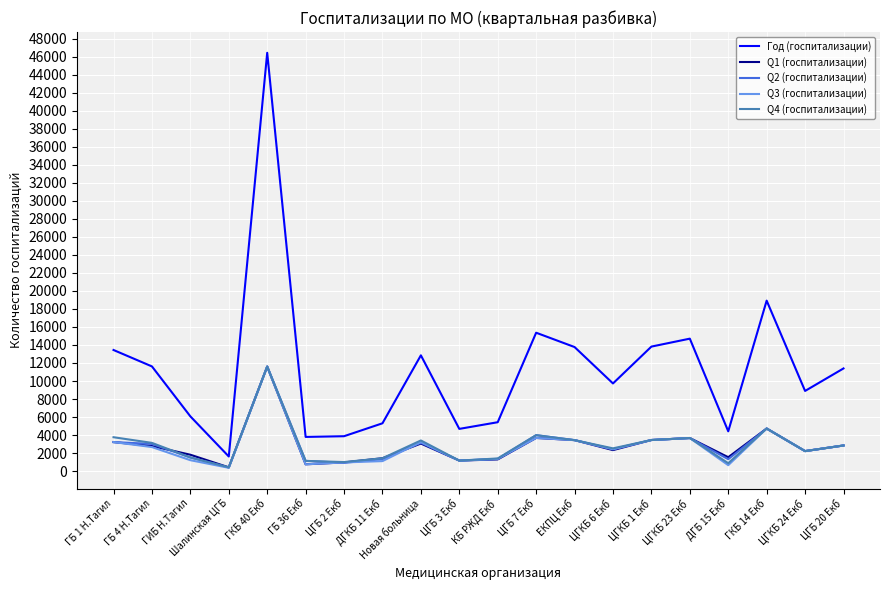

How many categories are shown in the chart?

20